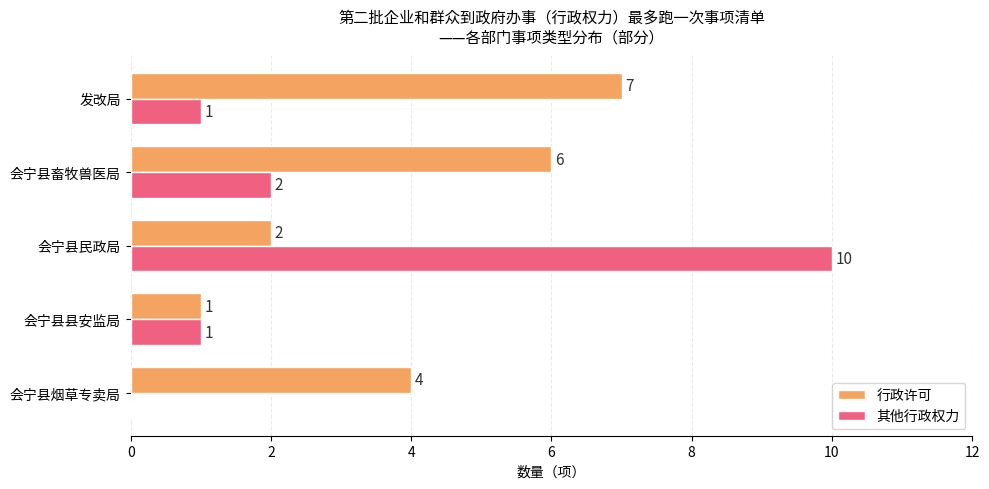

The value of 其他行政权力 at 会宁县畜牧兽医局 is 2. True or false?

True